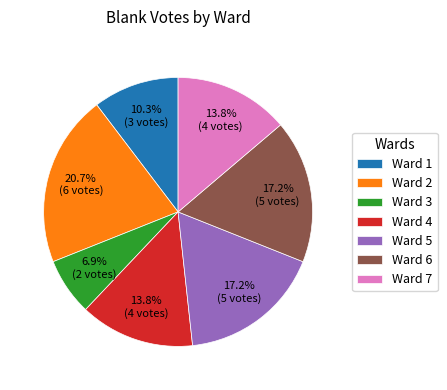

Does Ward 6 account for over 50% of the chart?

No